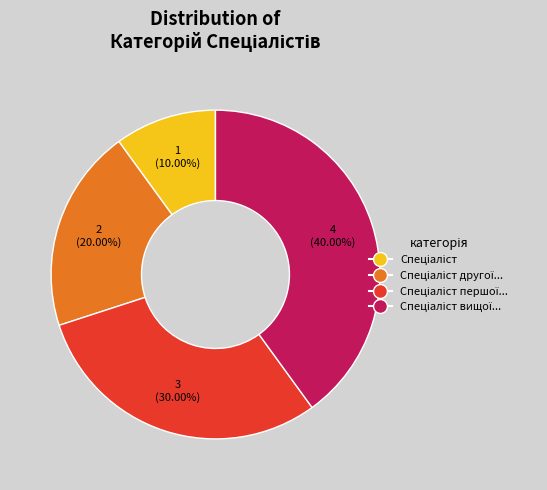

Is there any slice that represents more than half of the pie?

No